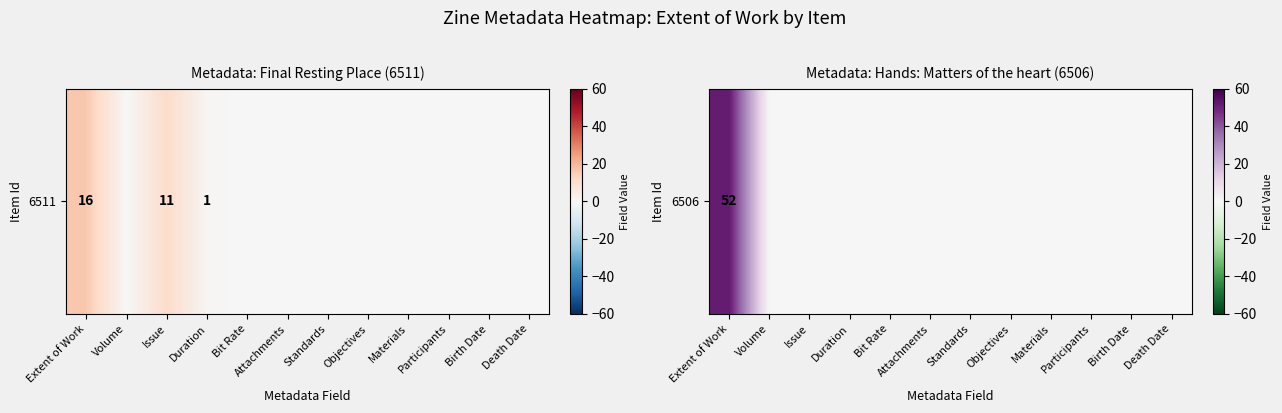

How many positive values are there?

1